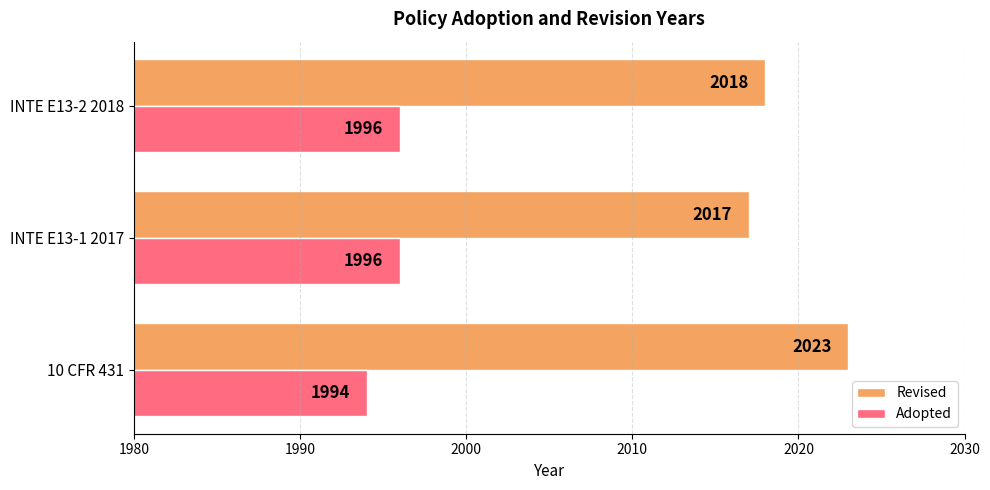

At which category is the sum across all series the highest?

10 CFR 431